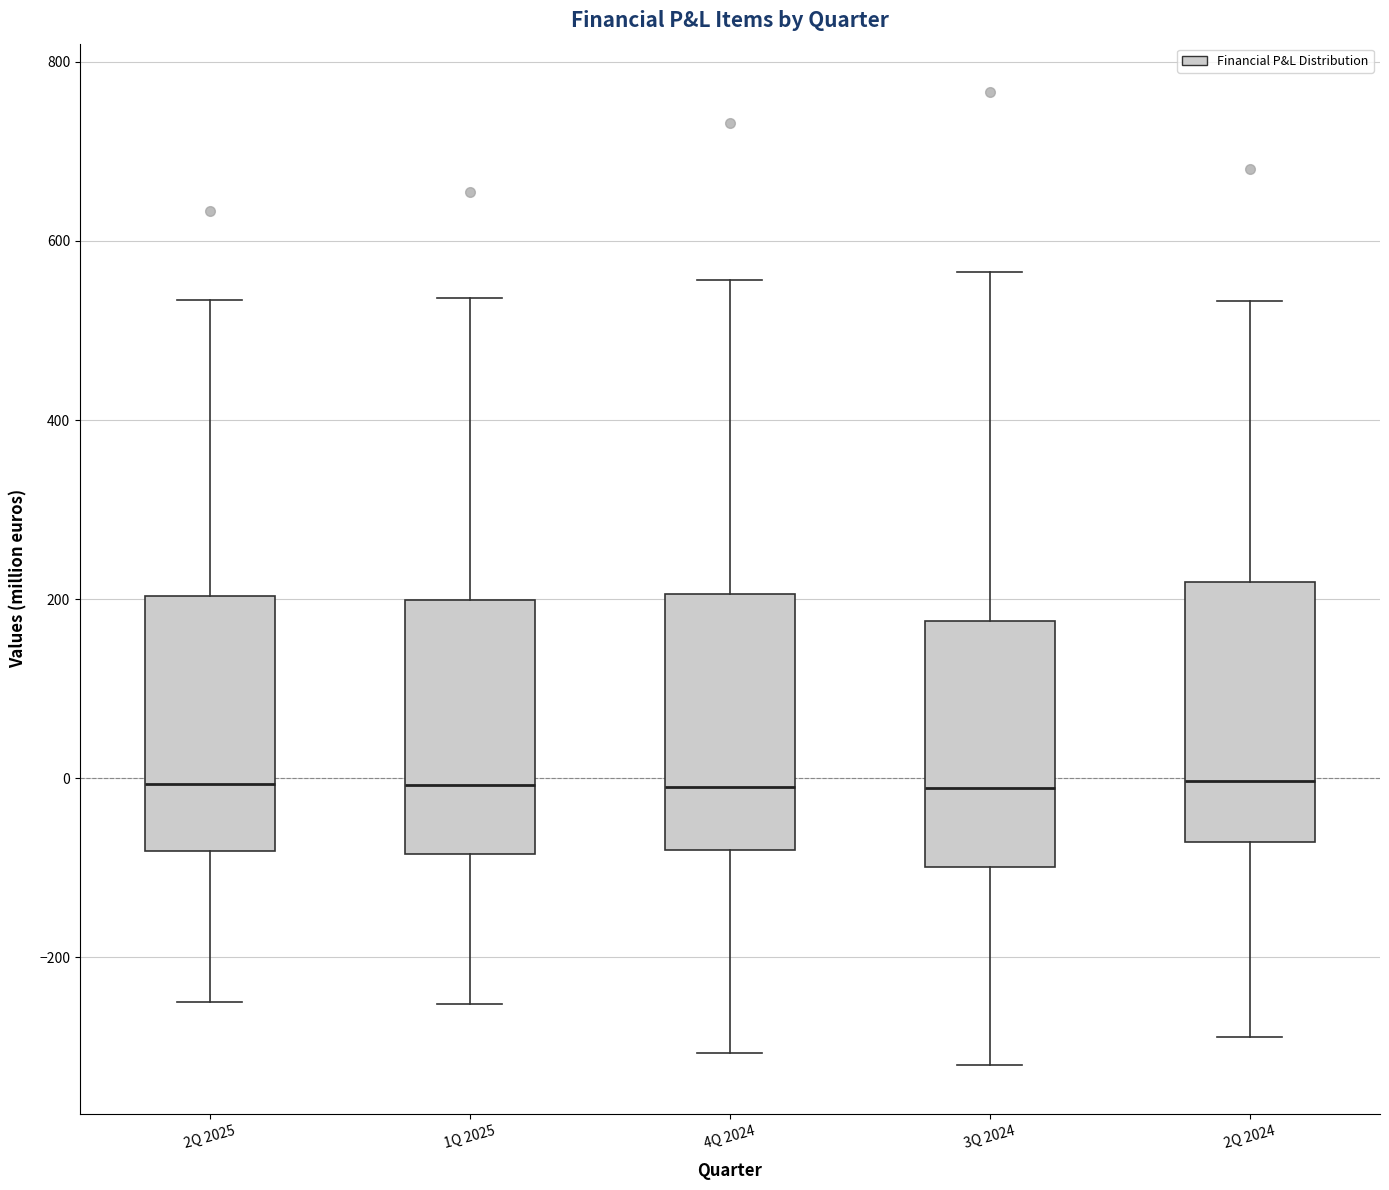

Reading left to right, read every box against the y-axis: the position of its median line, the range the box covers, and the ends of its whiskers. The values are not printed on the chart, so give them approximately, as read against the axis.

2Q 2025: median 0, box -80 to 200, whiskers -240 to 540
1Q 2025: median 0, box -80 to 200, whiskers -260 to 540
4Q 2024: median 0, box -80 to 200, whiskers -300 to 560
3Q 2024: median -20, box -100 to 180, whiskers -320 to 560
2Q 2024: median 0, box -80 to 220, whiskers -280 to 540